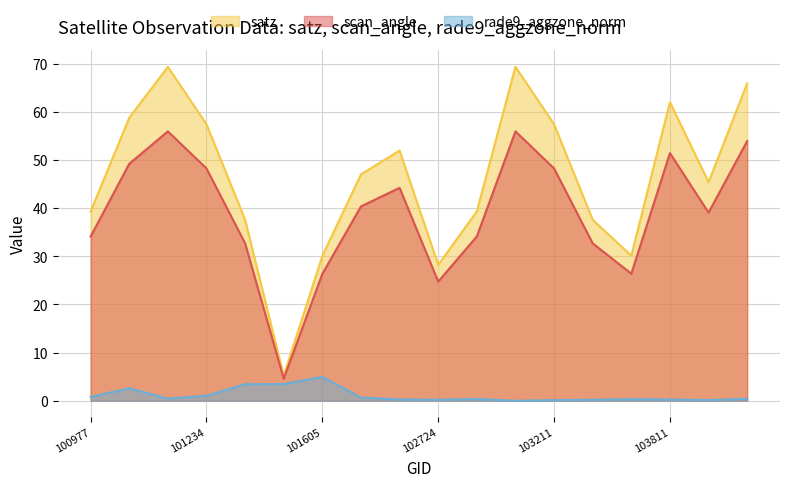

How many lines are shown in the chart?

3